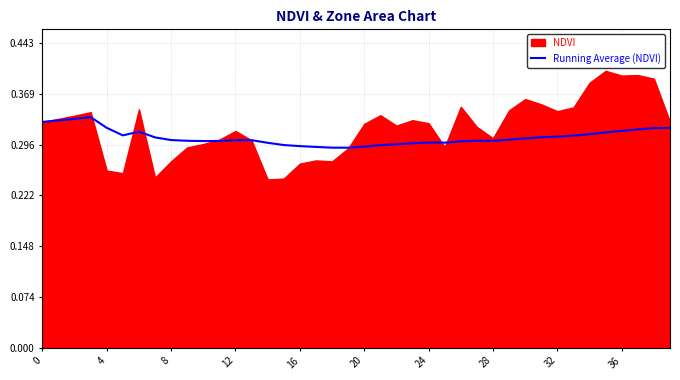

What value does the data have at 24?

0.3